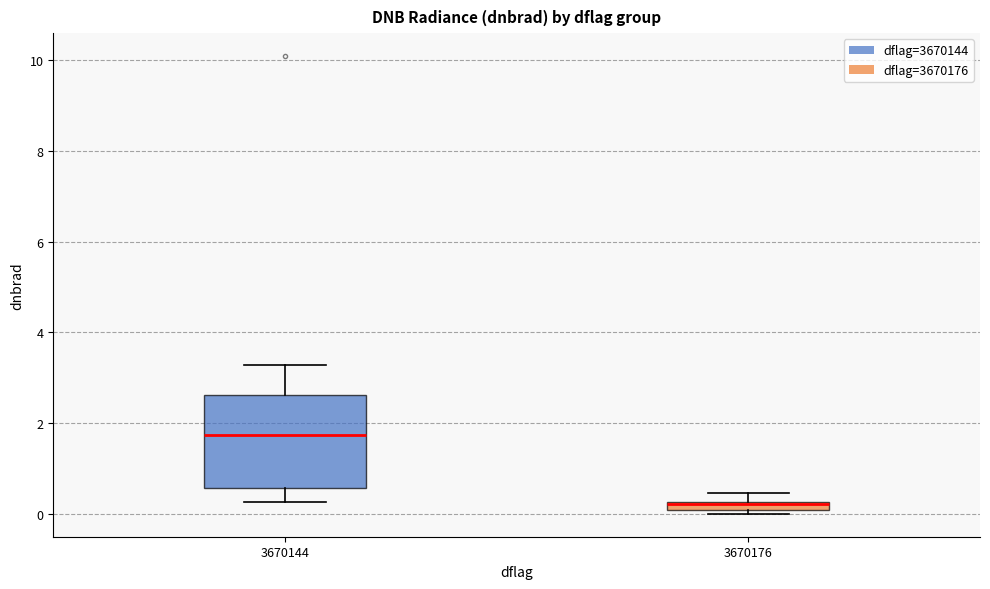

Which box is the tallest, from its lower edge to its upper edge?

3670144